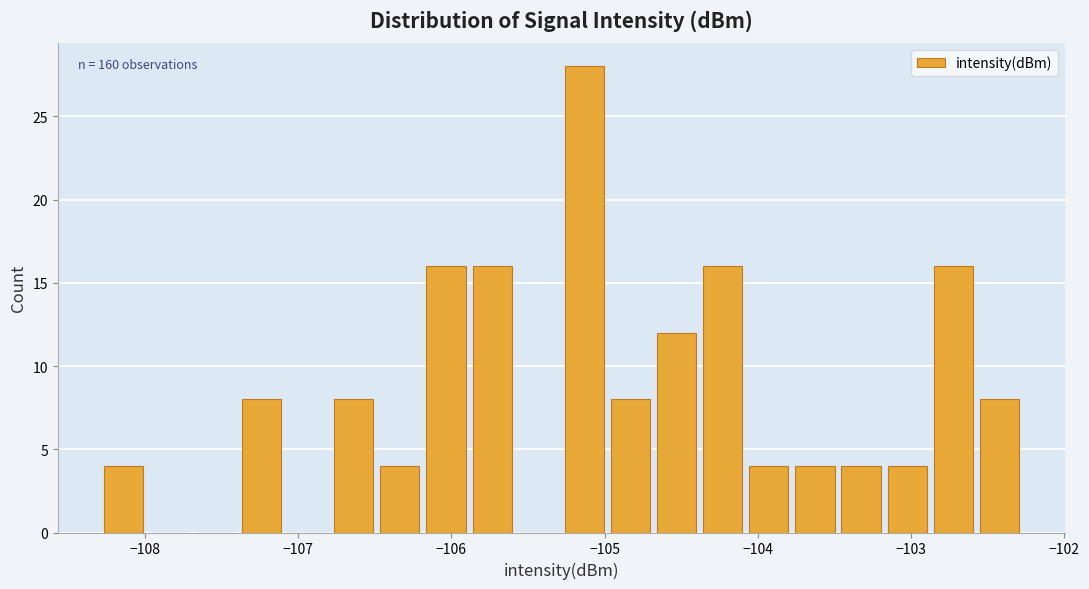

Read against the x-axis, roughly where is the centre of the tallest bar?

-105.1